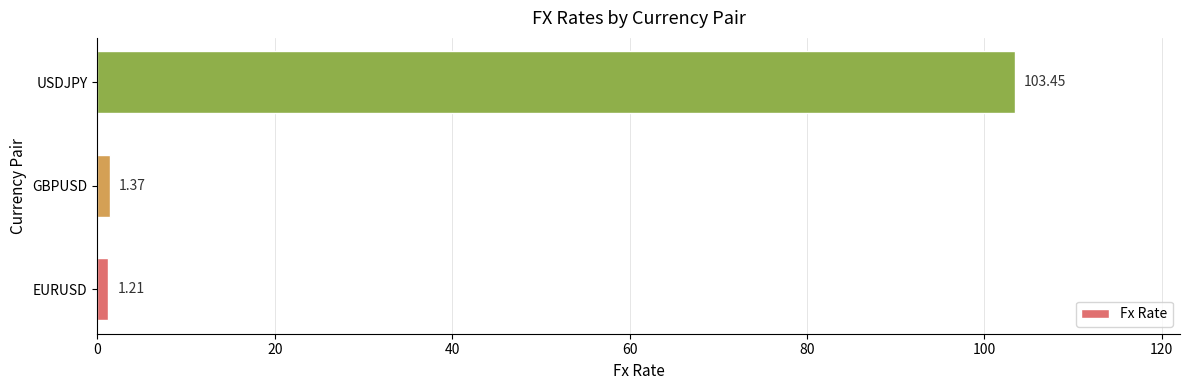

Where is the data nearest to the value 52?

GBPUSD